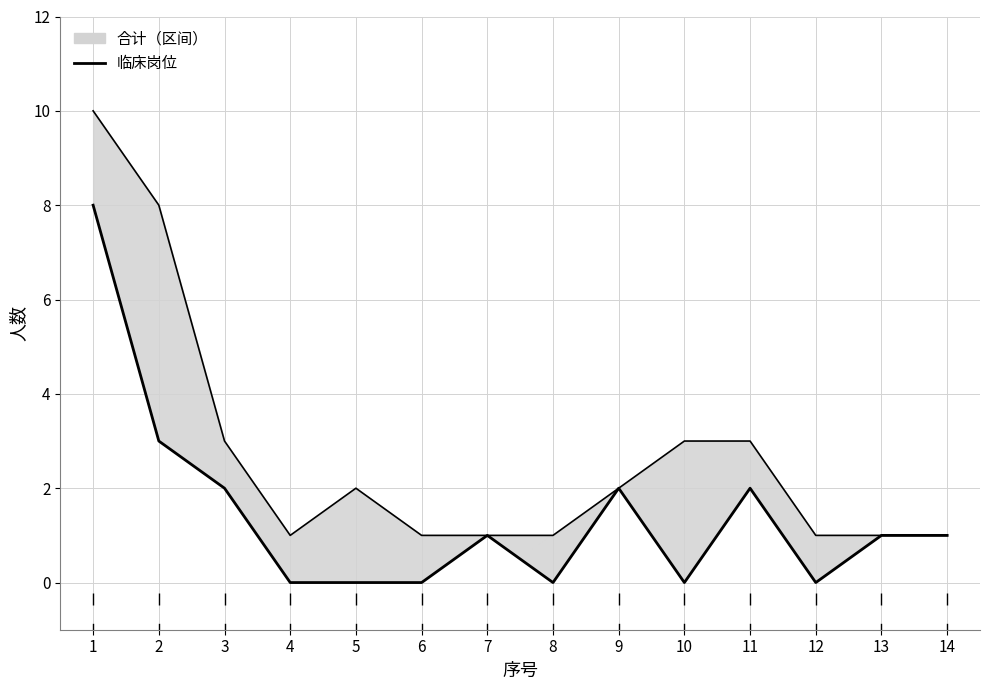

What is the value of the 临床岗位 point at the 9th from the left?

2